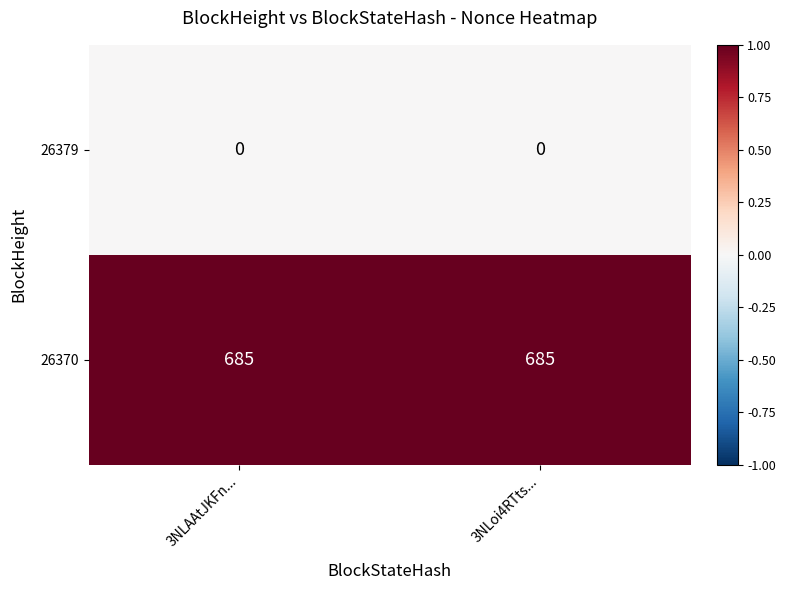

Is the value of 26379 at 3NLAAtJKFn... greater than the value of 26370 at 3NLAAtJKFn...?

No